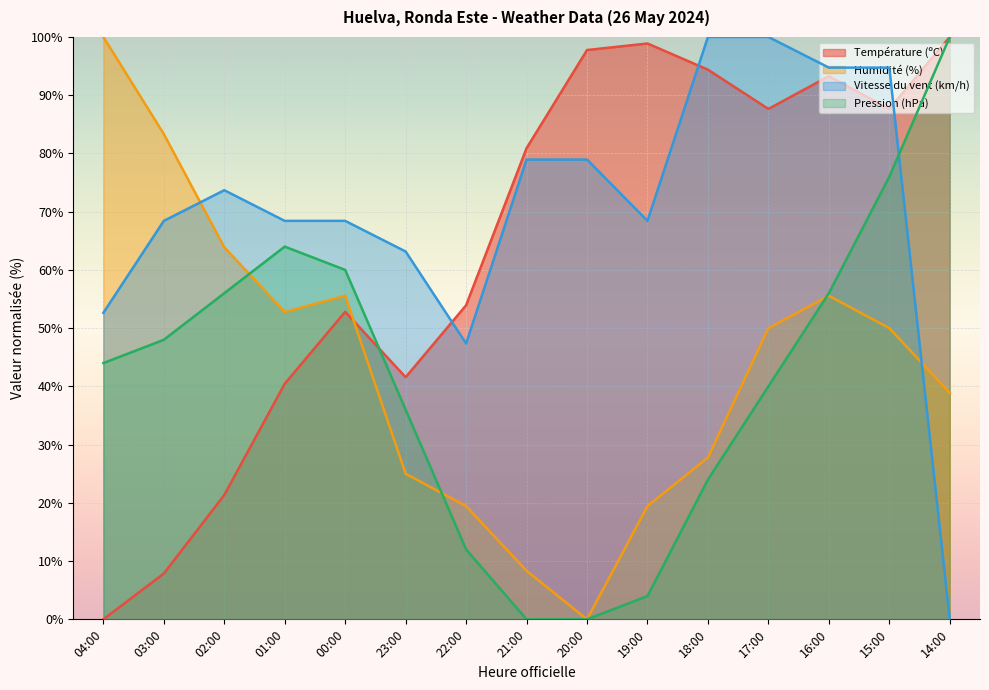

What is the difference between the Température (ºC) values at 01:00 and 19:00?

58.4